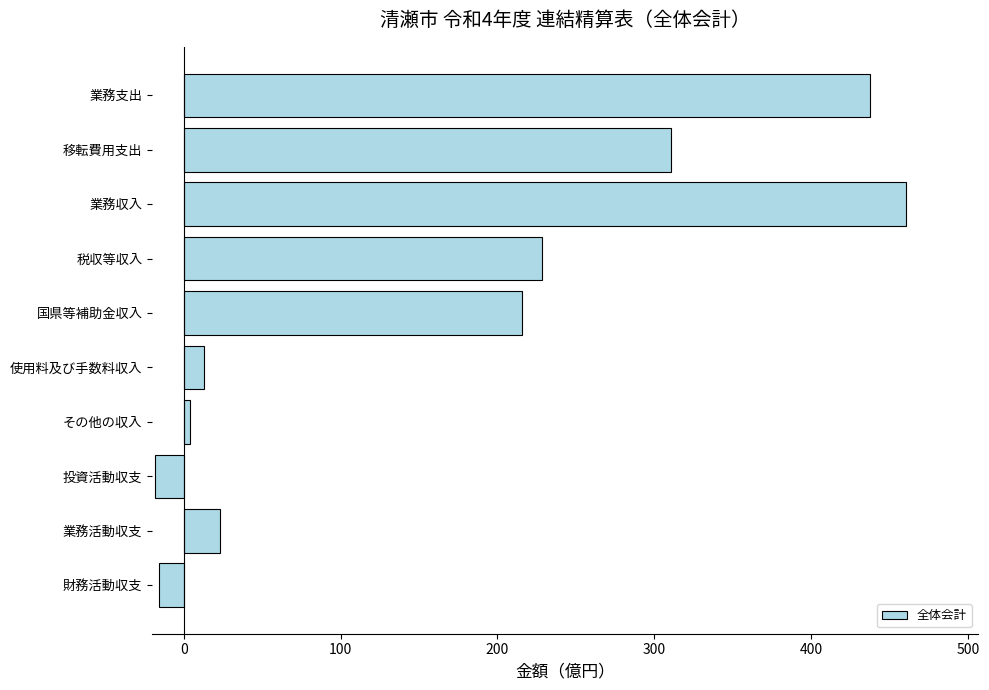

Which has a higher value, 使用料及び手数料収入 or 業務収入?

業務収入